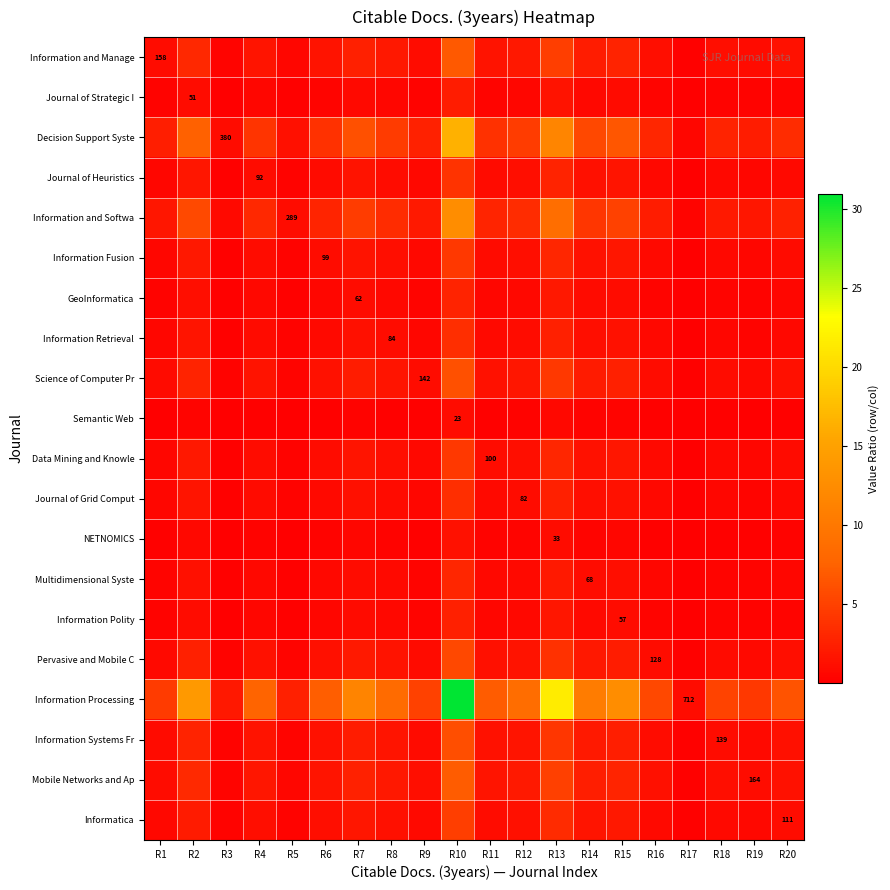

List the labels in order of NETNOMICS value, smallest first.

R17, R3, R5, R19, R1, R9, R18, R16, R20, R11, R6, R4, R8, R12, R14, R7, R15, R2, R13, R10